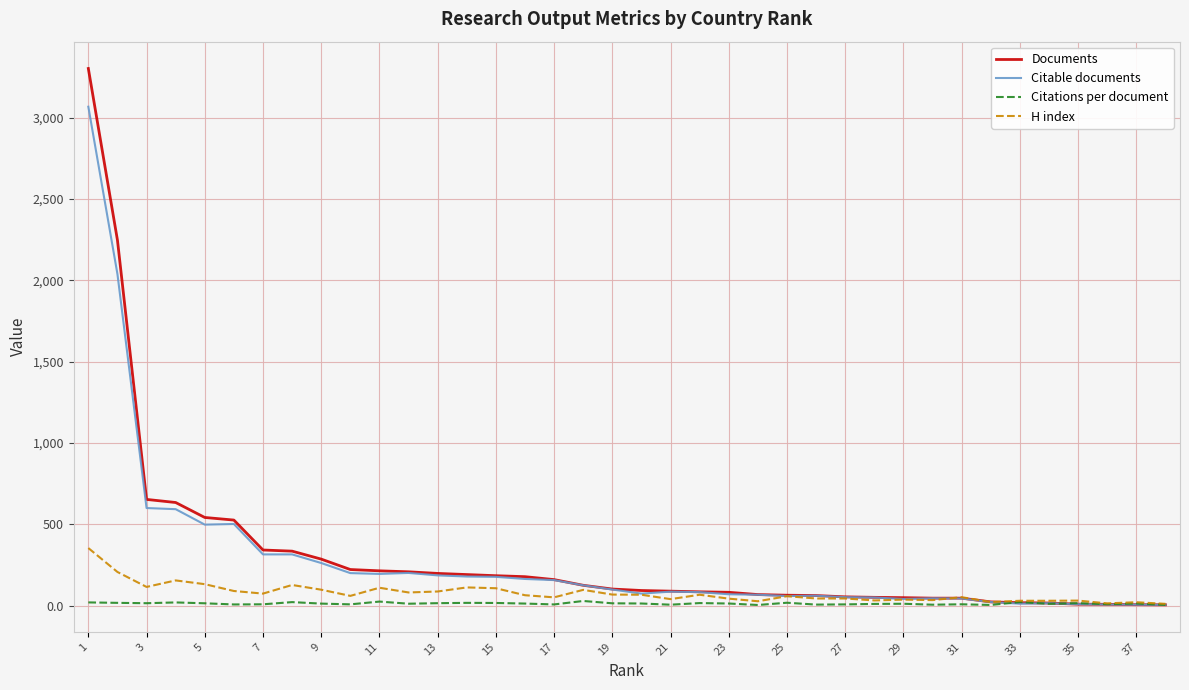

What are all the series names shown in the legend?

Documents, Citable documents, Citations per document, H index